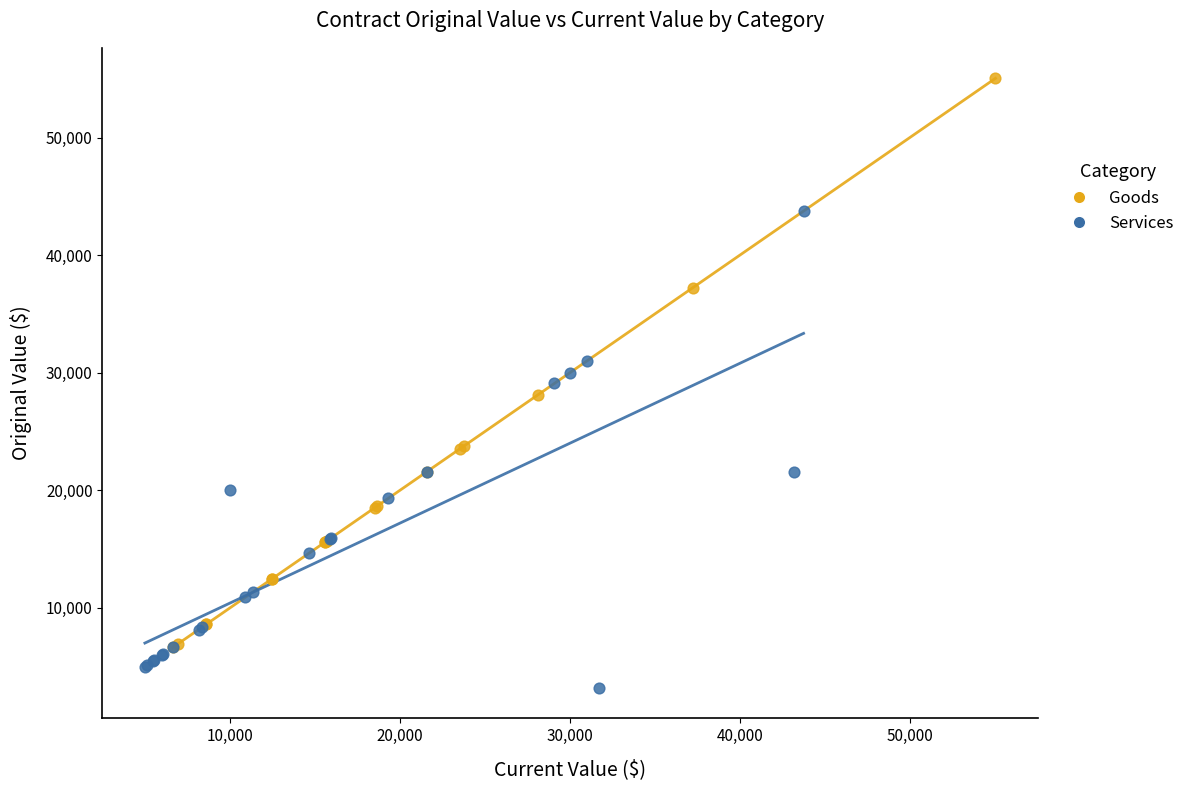

Which series contains the highest Y value?

Goods